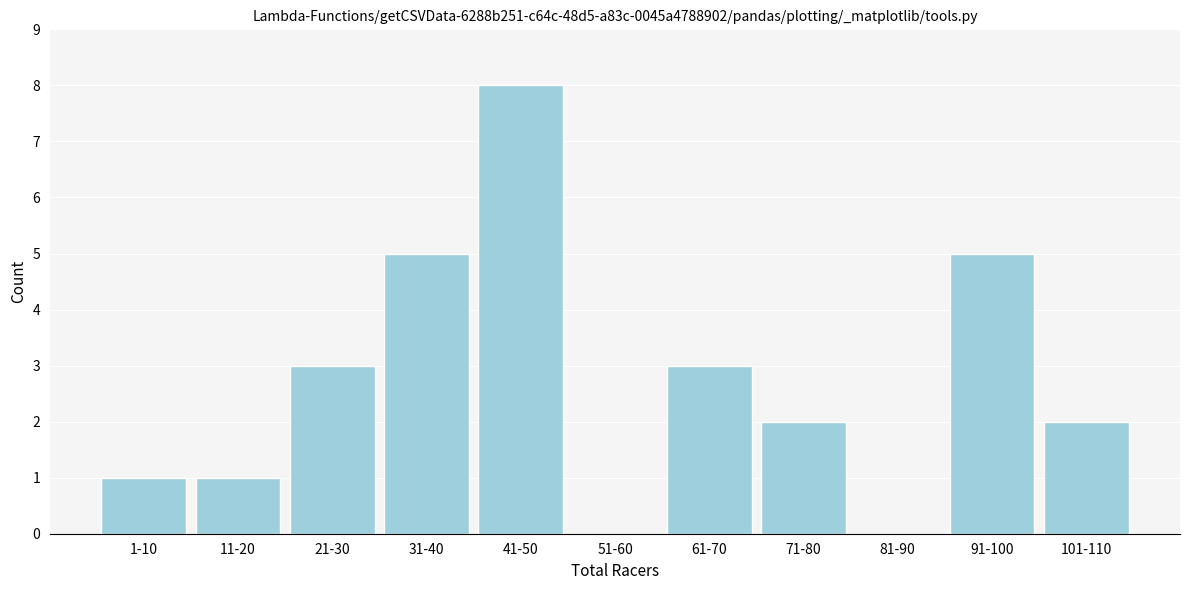

Reading left to right, what are all the values shown in this chart?

1-10=1	11-20=1	21-30=3	31-40=5	41-50=8	51-60=0	61-70=3	71-80=2	81-90=0	91-100=5	101-110=2